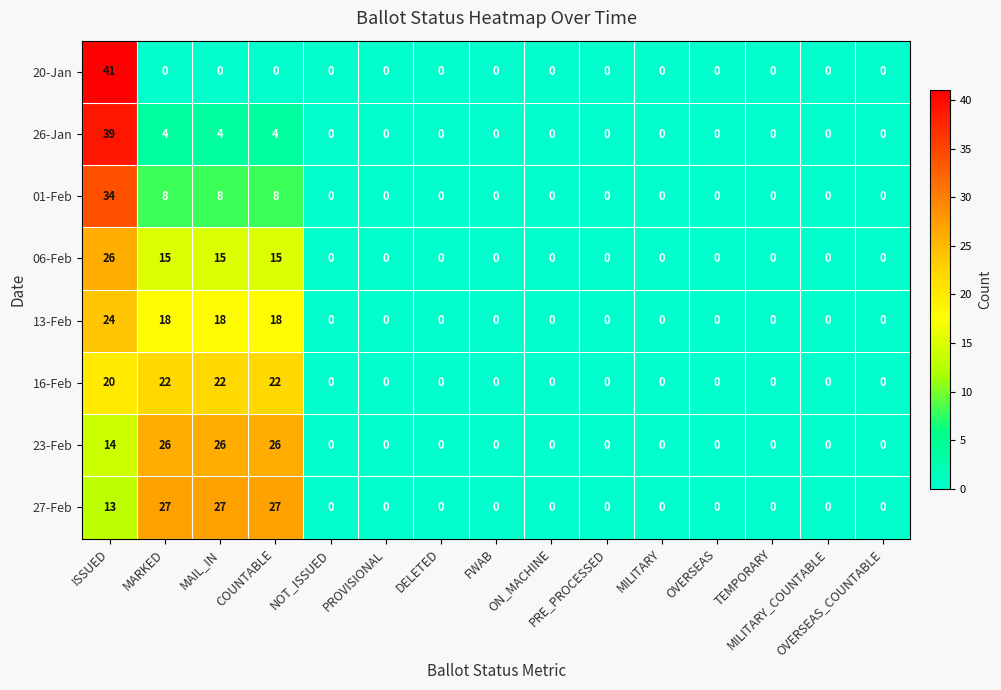

Count the number of data series in this chart.

8